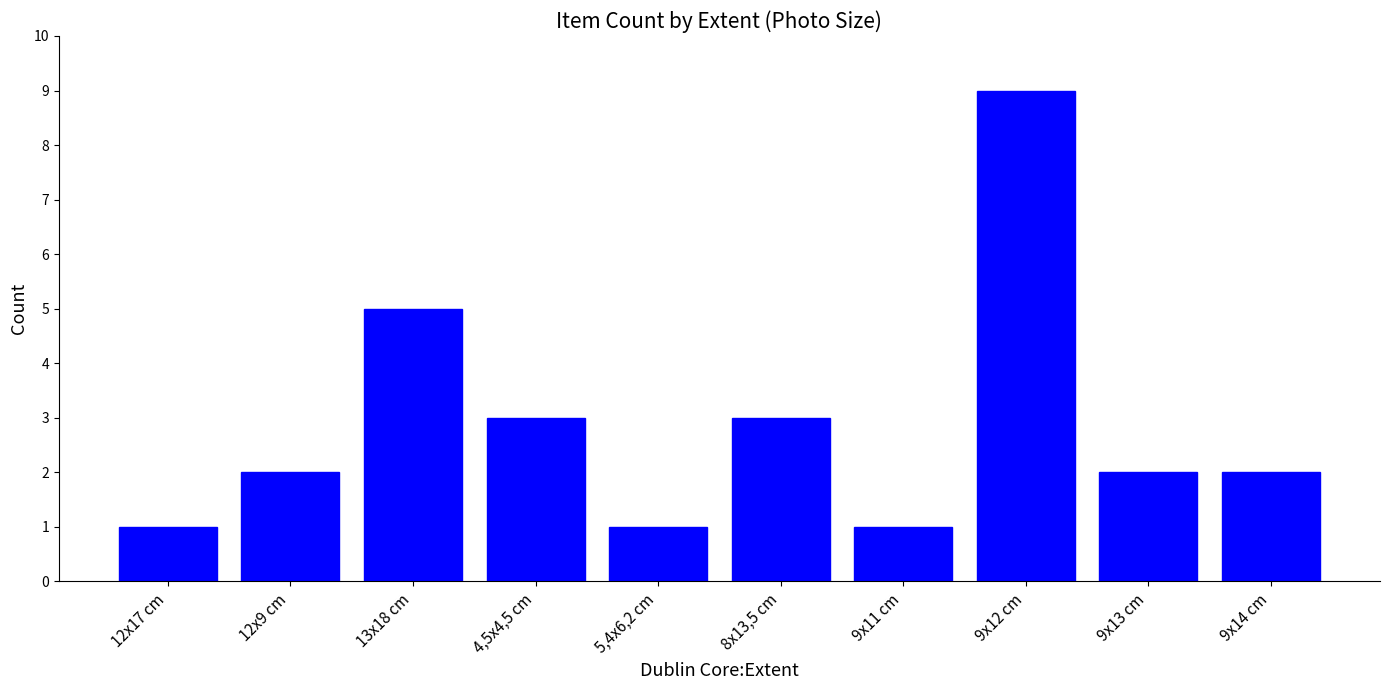

Approximately how many times larger is the value at 12x9 cm compared to 8x13,5 cm?

0.7